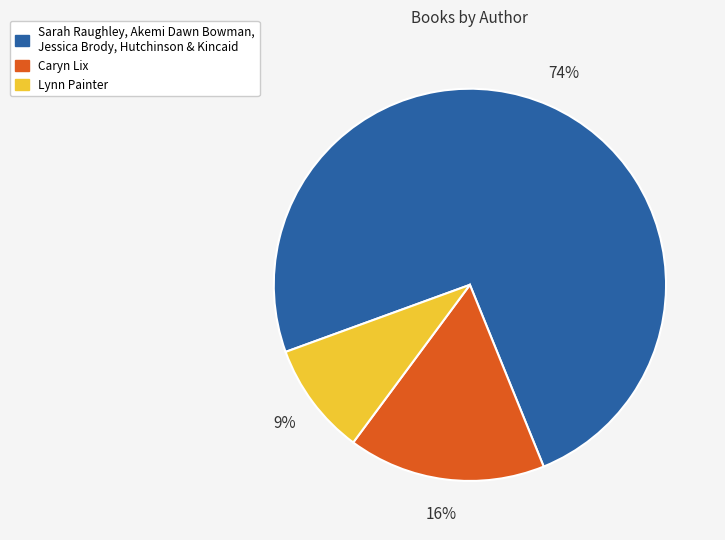

To the nearest percent, what is the average slice percentage?

33%